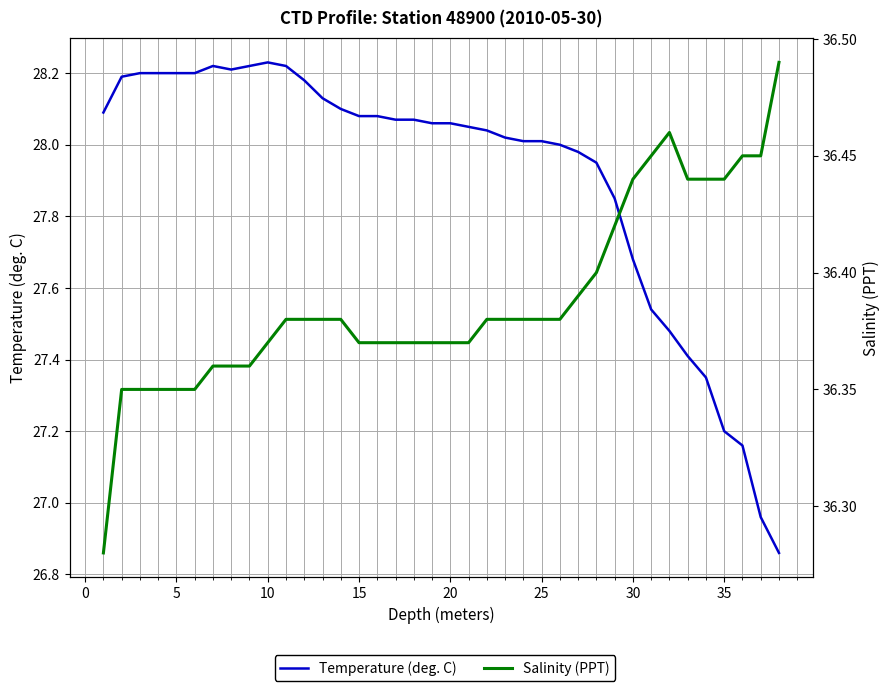

What is the difference between the maximum and minimum values in the Temperature (deg. C) series?

1.4